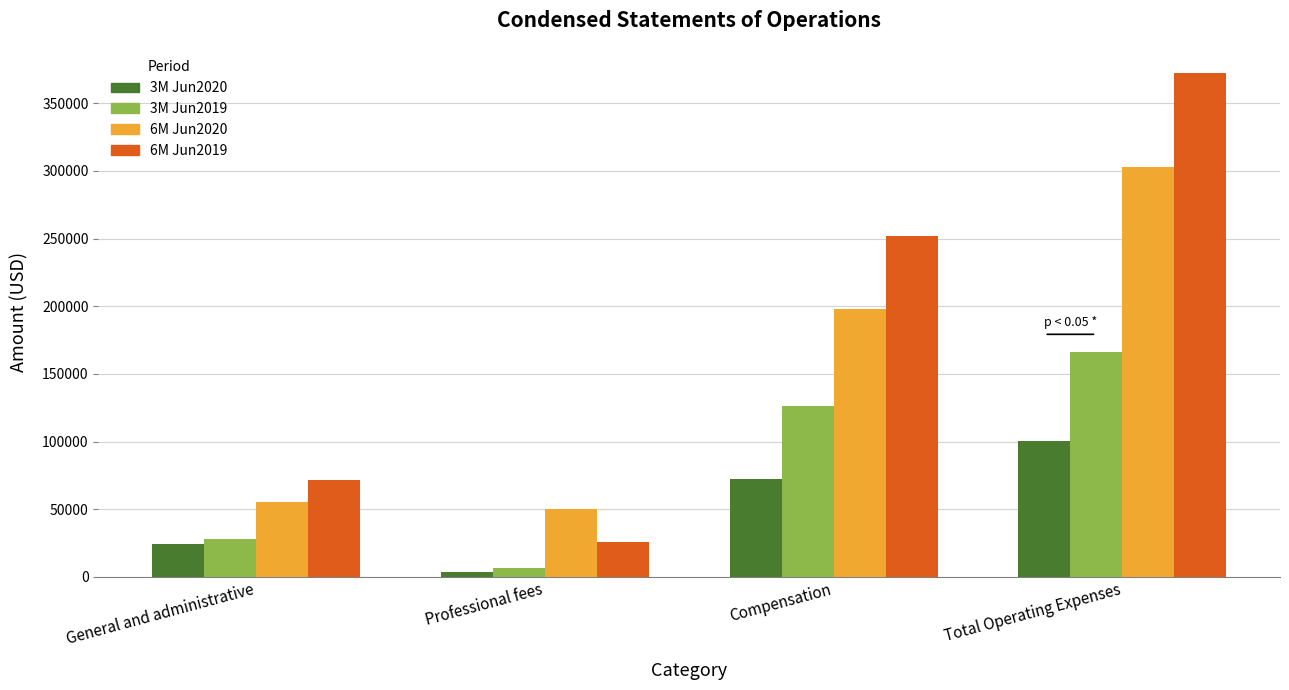

At which label is 6M Jun2019 closest to 199077?

Compensation